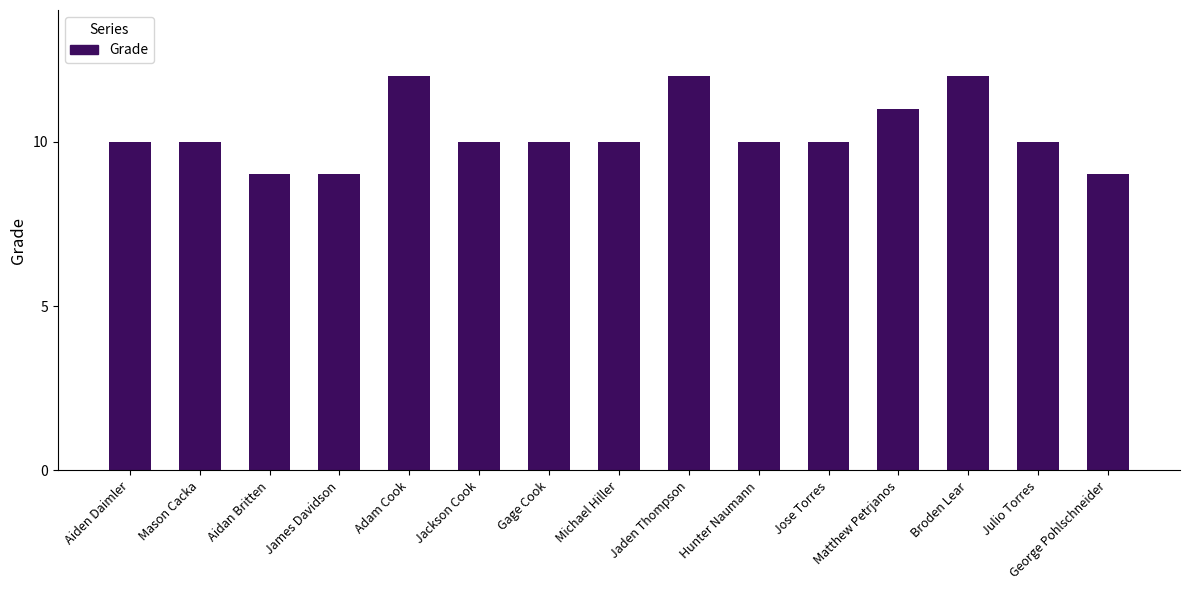

What is the value of the 3rd bar from the left?

9